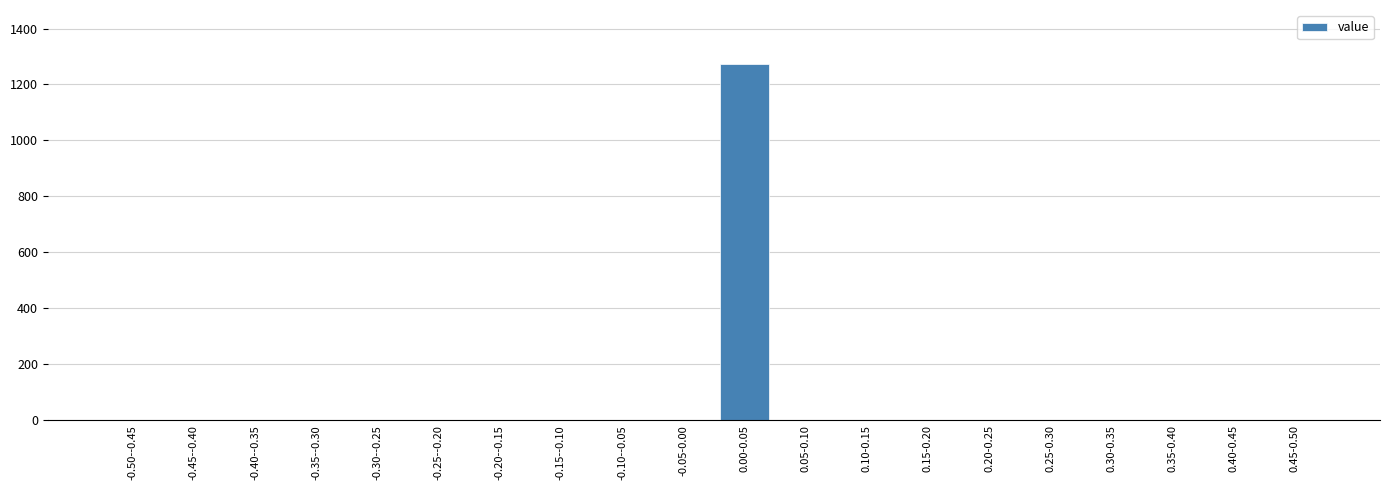

Reading left to right, transcribe all the data shown in this chart.

-0.50--0.45=0	-0.45--0.40=0	-0.40--0.35=0	-0.35--0.30=0	-0.30--0.25=0	-0.25--0.20=0	-0.20--0.15=0	-0.15--0.10=0	-0.10--0.05=0	-0.05-0.00=0	0.00-0.05=1275	0.05-0.10=0	0.10-0.15=0	0.15-0.20=0	0.20-0.25=0	0.25-0.30=0	0.30-0.35=0	0.35-0.40=0	0.40-0.45=0	0.45-0.50=0